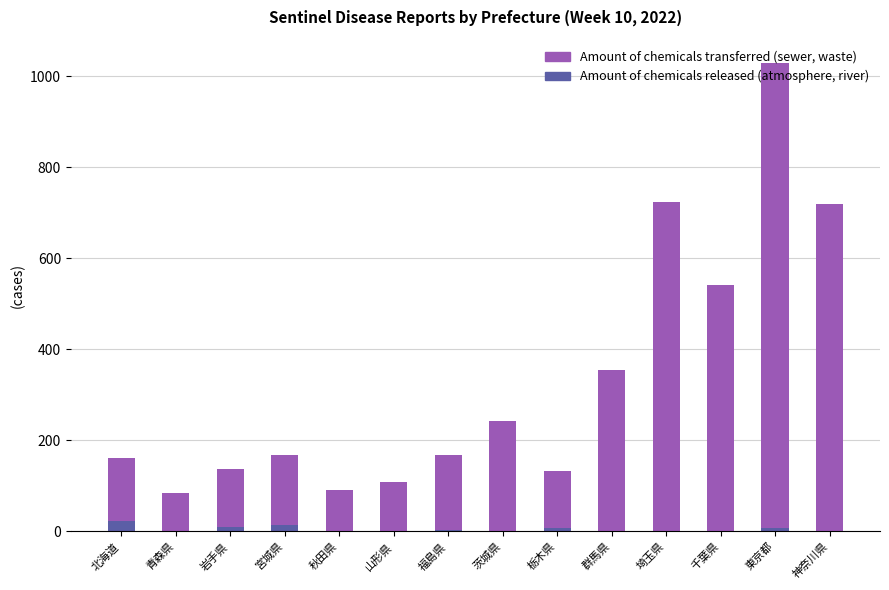

What is the total value across all series at 青森県?

85